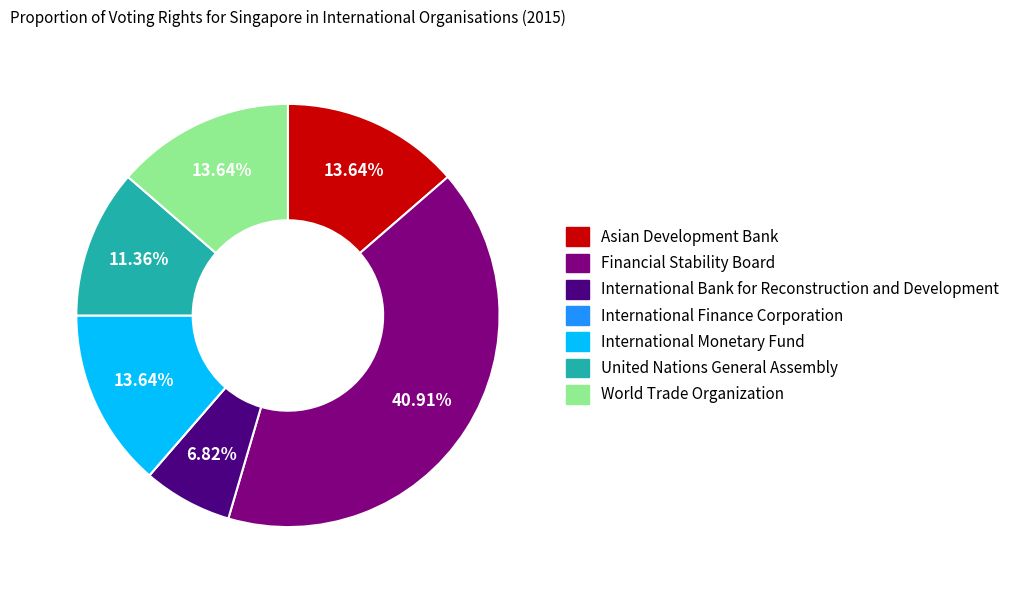

Is there a majority slice in this chart?

No